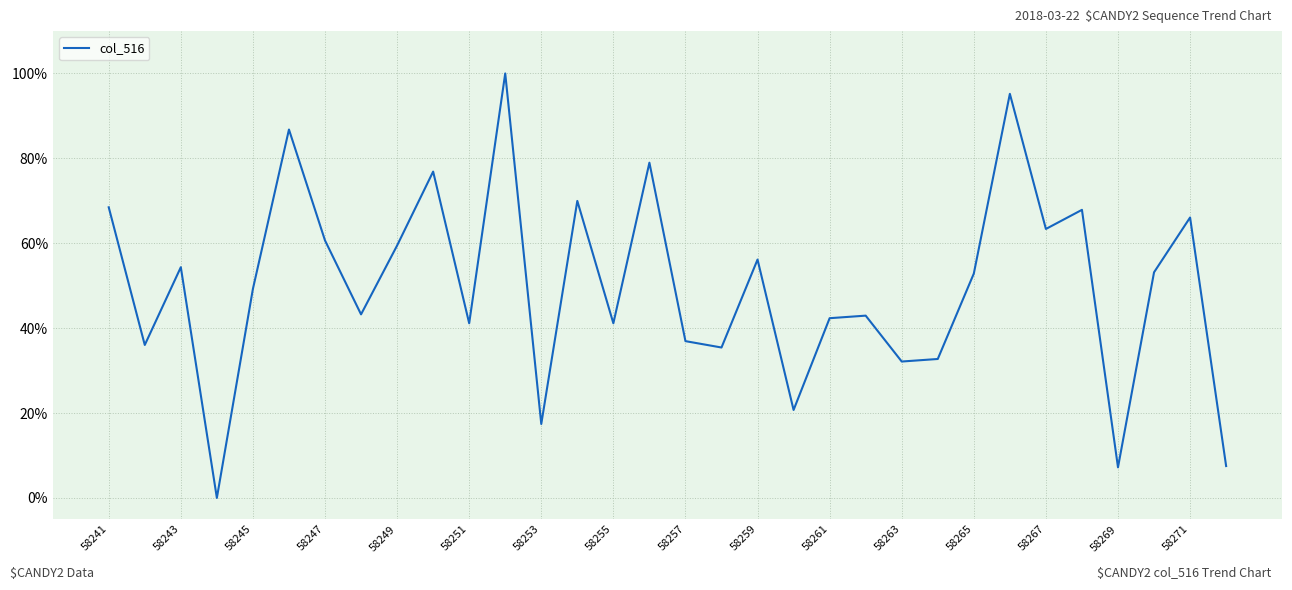

What is the greatest value displayed?

100.0